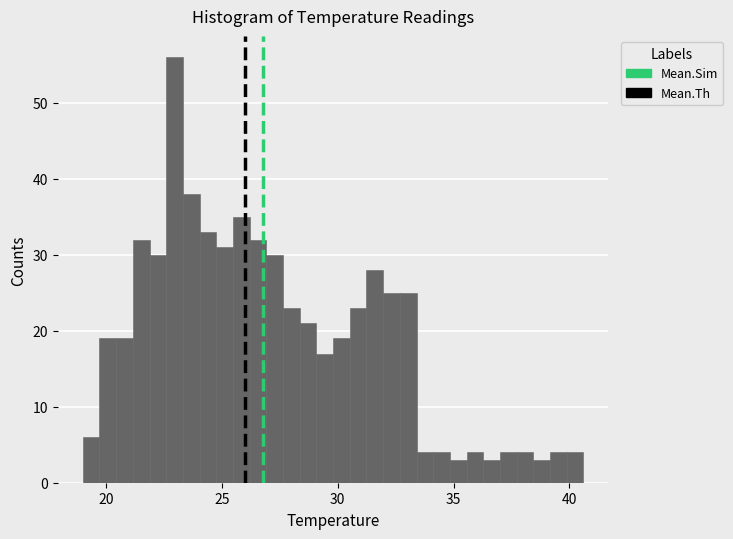

Read against the x-axis, roughly where is the centre of the tallest bar?

23.0